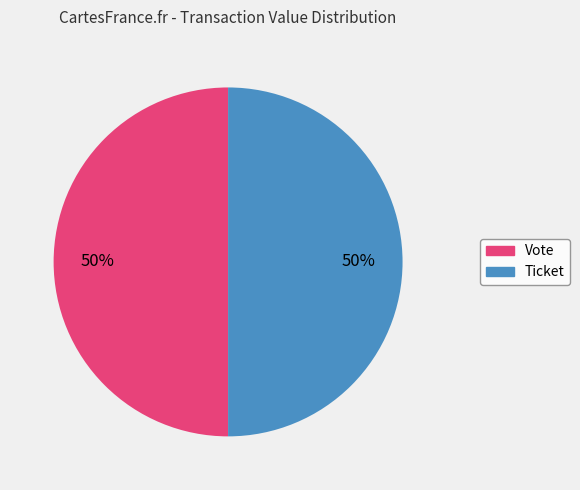

Approximately how many times larger is the value at Vote compared to Ticket?

1.0